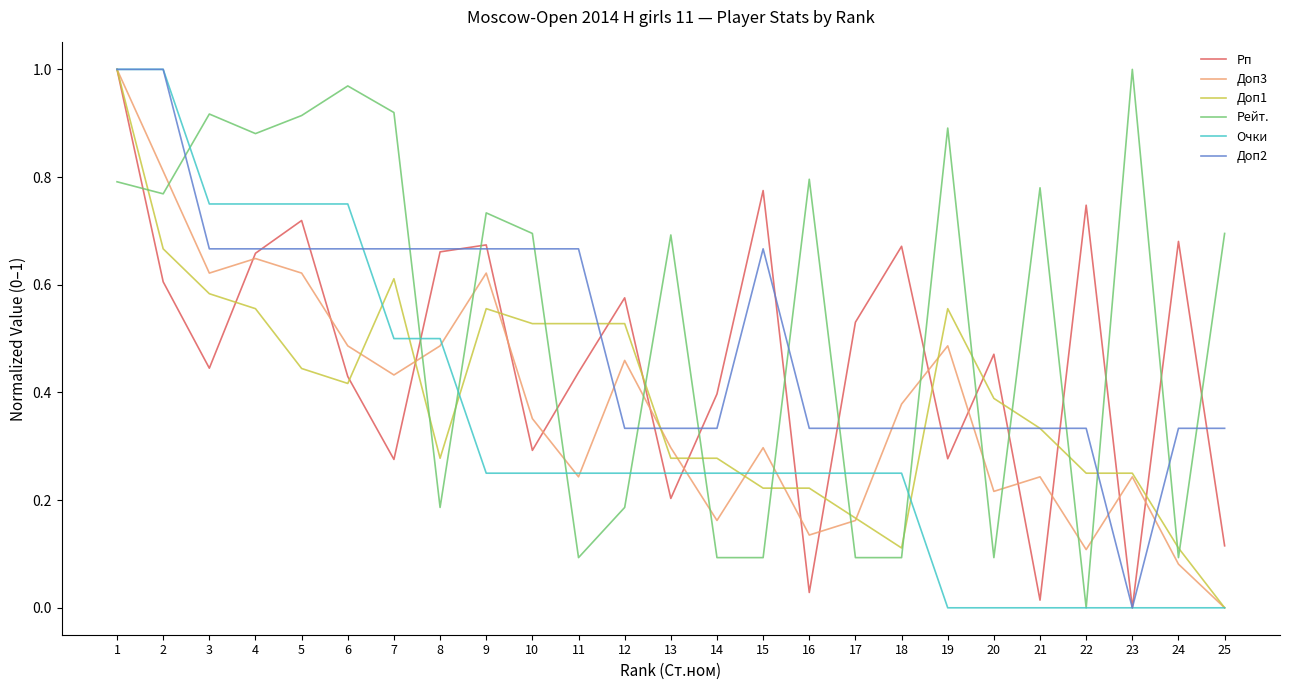

Which category has the highest value in the Рейт. series?

23